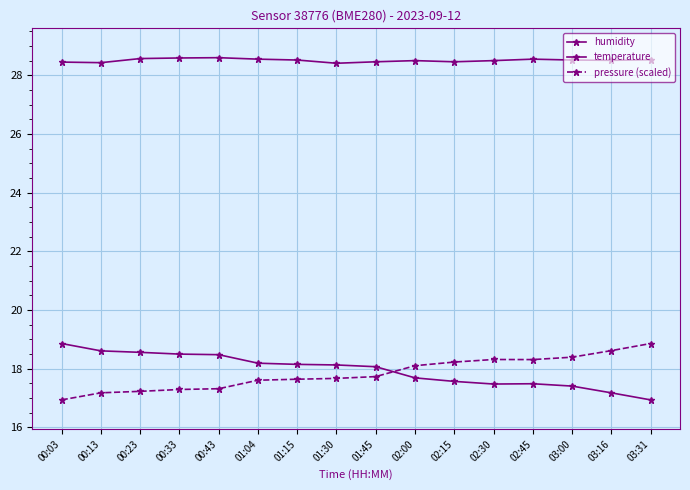

True or false: humidity and pressure (scaled) intersect in this chart.

False